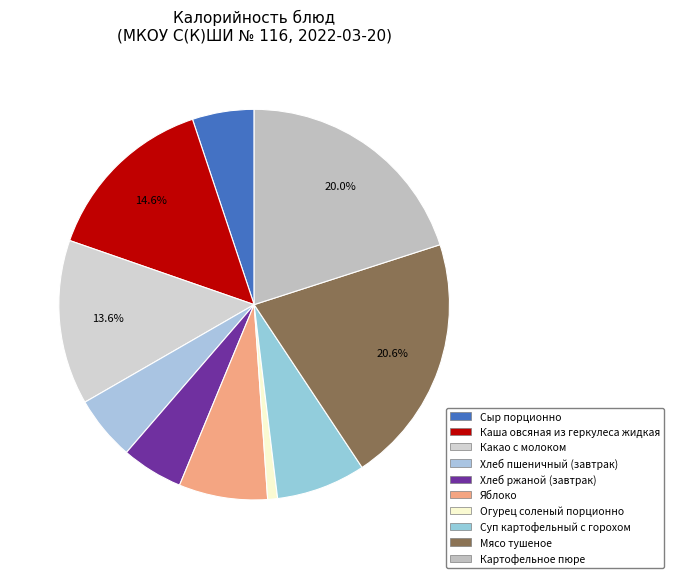

How many slices are in this pie chart?

10